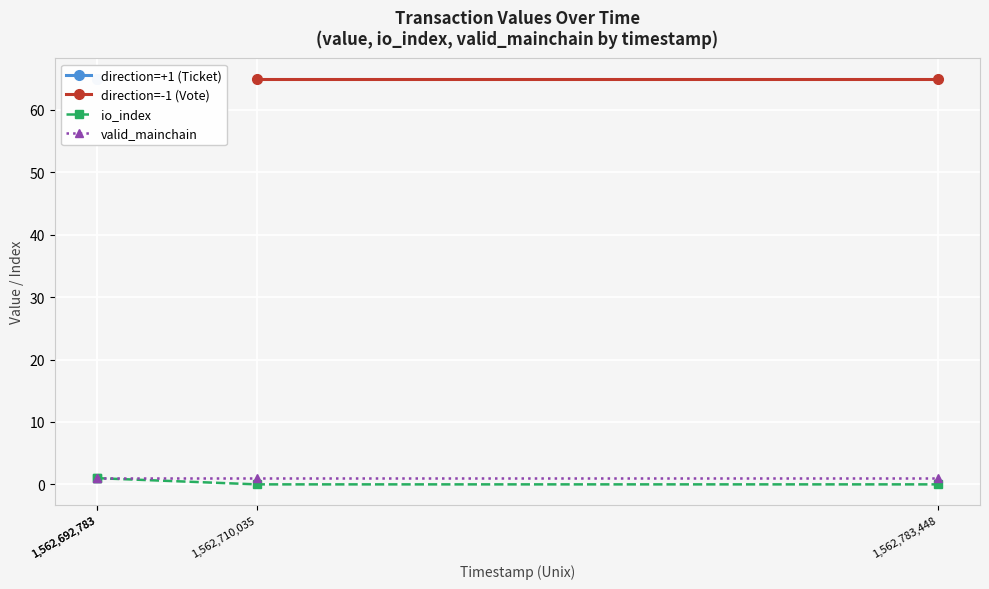

The value of io_index at 1562710035 is 0.0. True or false?

True